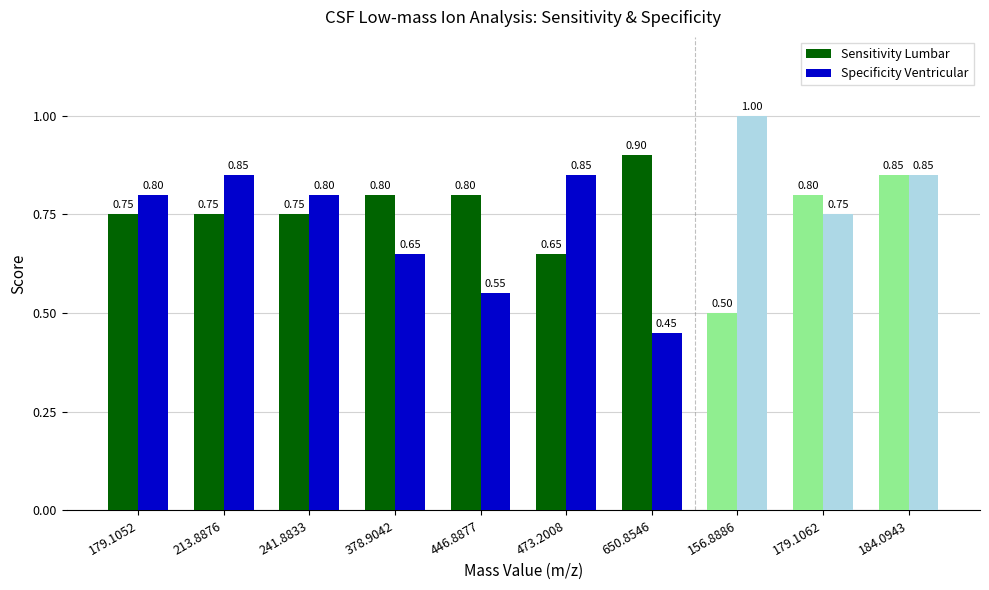

Are the bars grouped side by side (vs. stacked)?

Yes